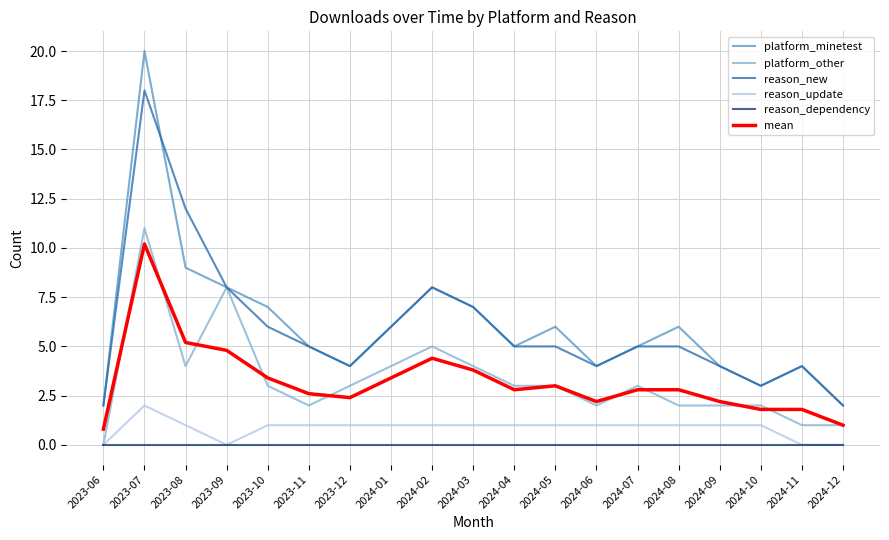

At which category does the chart reach its peak across all series?

2023-07